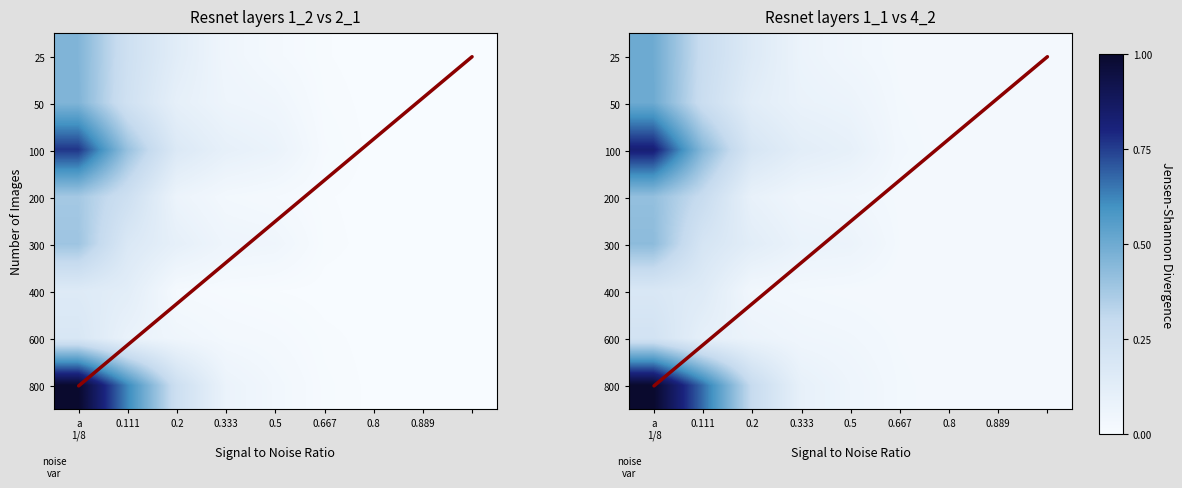

What is the maximum value shown in the chart?

1.0